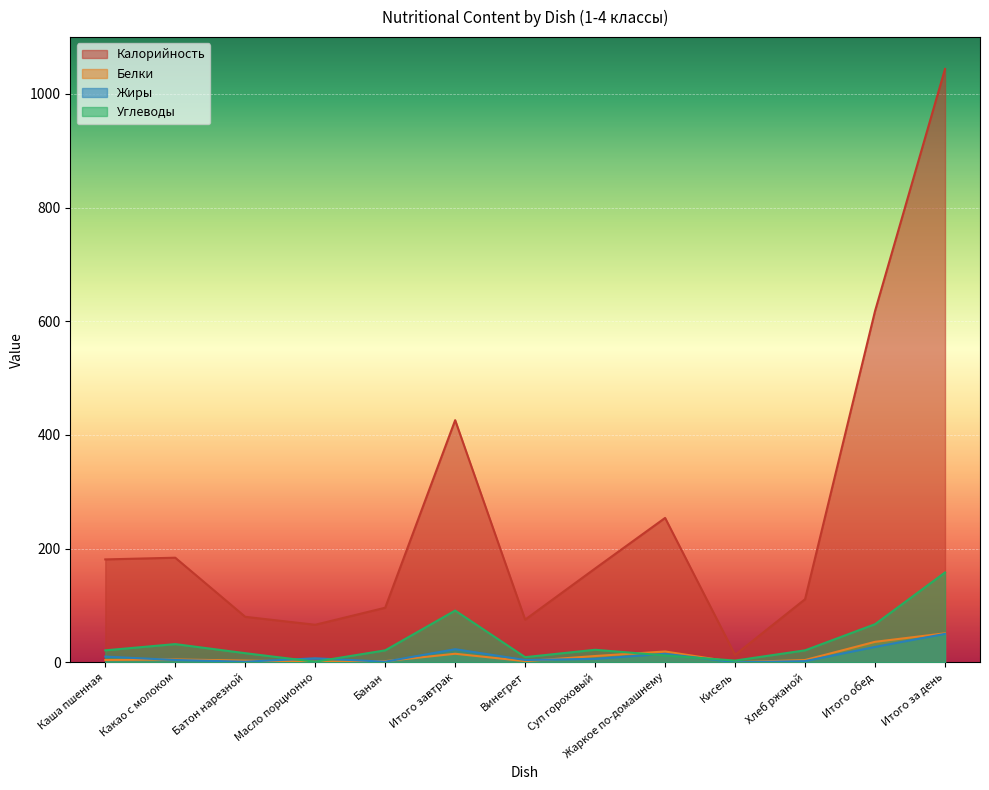

How many lines are shown in the chart?

4